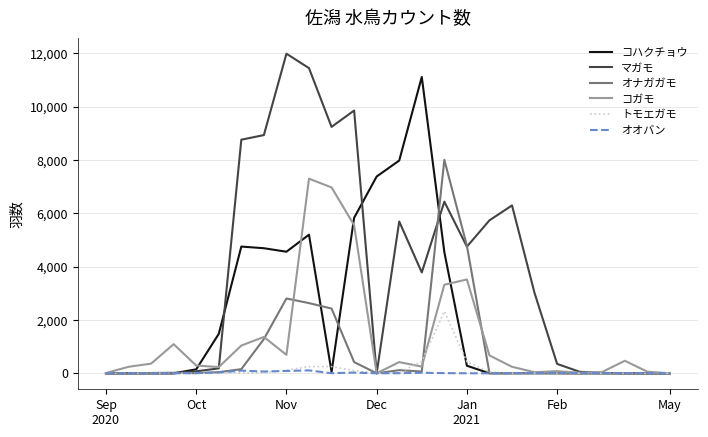

Which series has the widest spread of values?

マガモ